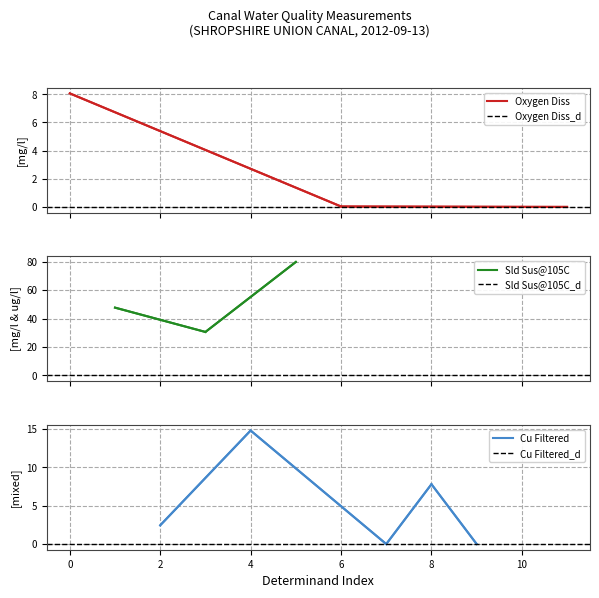

True or false: Oxygen Diss has more than 2 points higher than both neighbors.

False